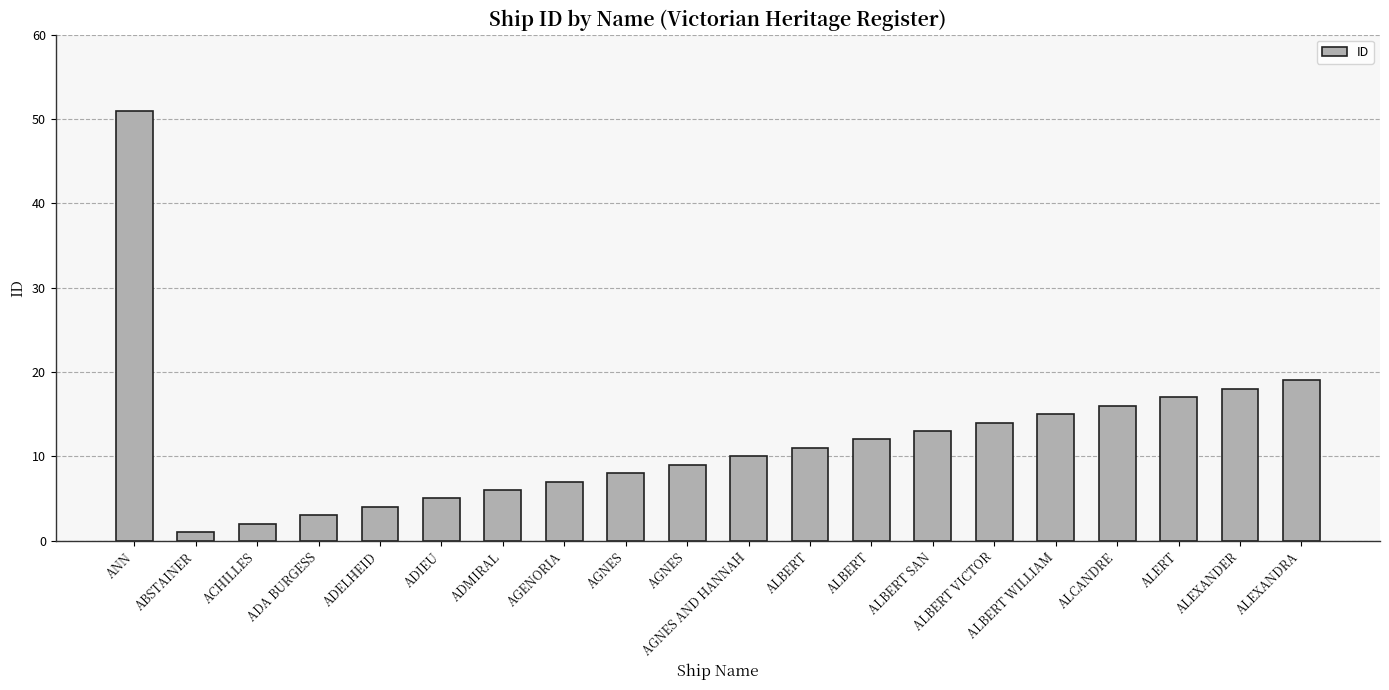

Rank the categories by value from highest to lowest.

ANN, ALEXANDRA, ALEXANDER, ALERT, ALCANDRE, ALBERT WILLIAM, ALBERT VICTOR, ALBERT SAN, ALBERT, ALBERT, AGNES AND HANNAH, AGNES, AGNES, AGENORIA, ADMIRAL, ADIEU, ADELHEID, ADA BURGESS, ACHILLES, ABSTAINER